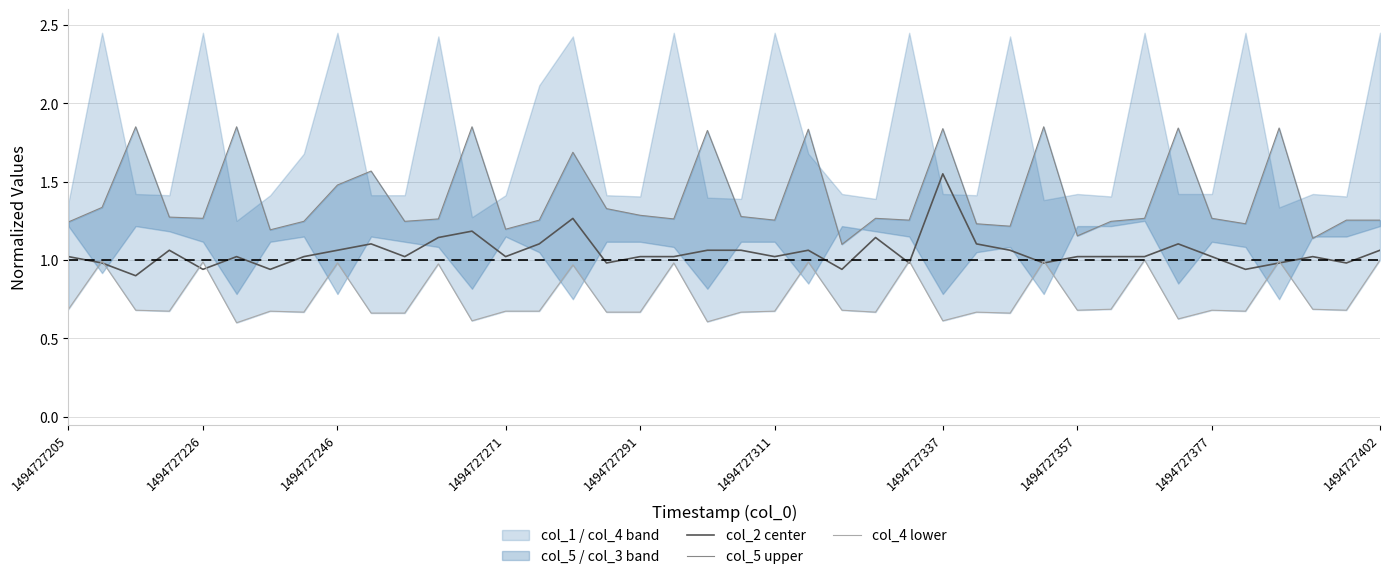

Is it true that col_4 lower equals 1.2 at 1494727246?

False